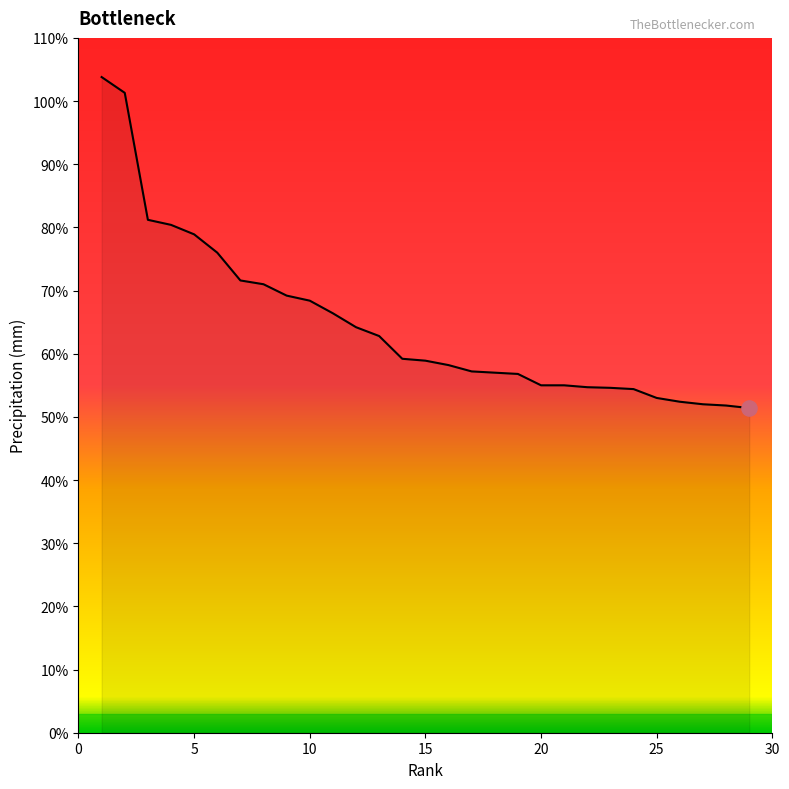

What is the minimum value shown in the chart?

51.4